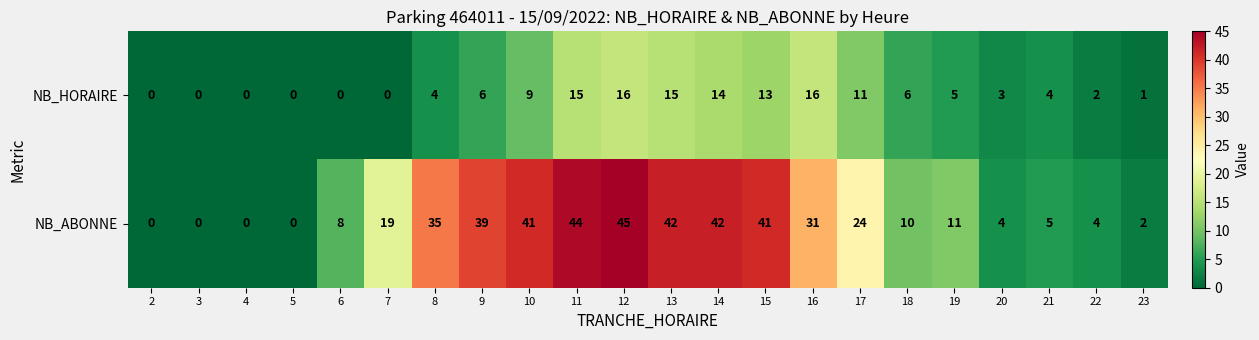

List the series in order of their peak value, highest first.

NB_ABONNE, NB_HORAIRE